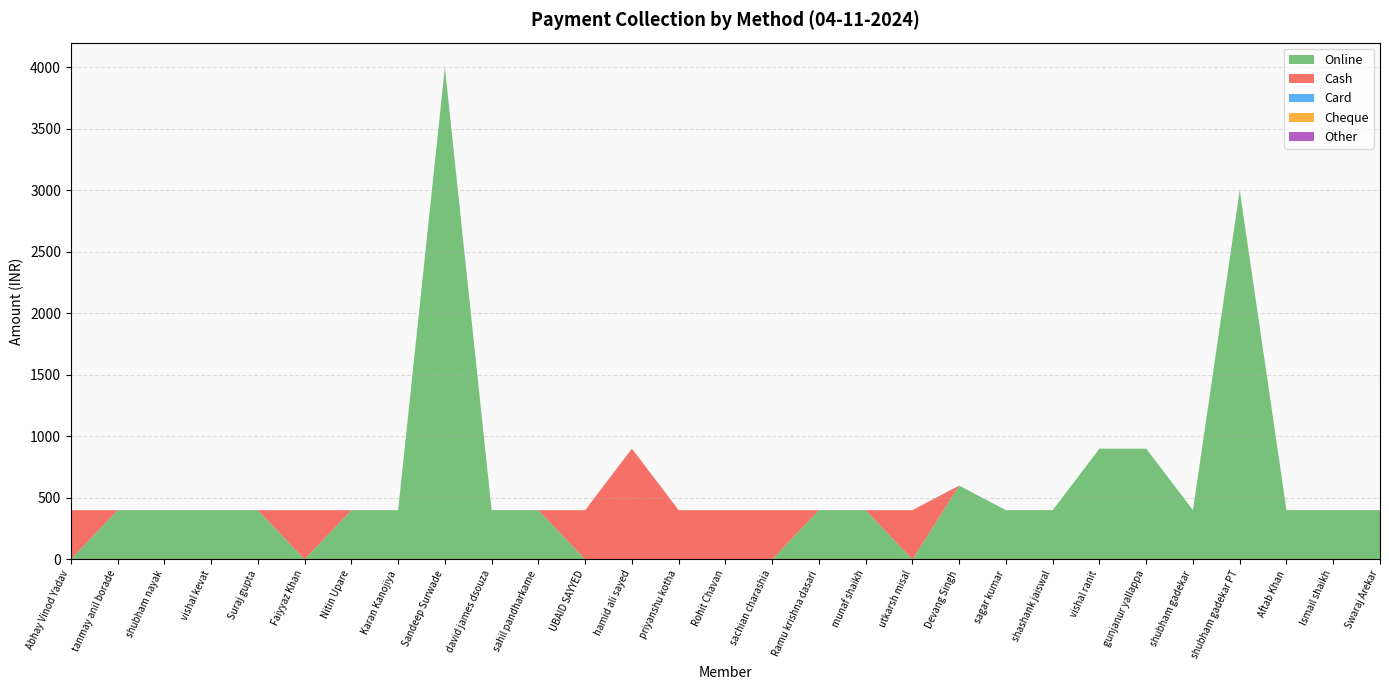

Reading left to right, what are all the values shown in this chart?

Online: Abhay Vinod Yadav=0	tanmay anil borade=400	shubham nayak=400	vishal kevat=400	Suraj gupta=400	Faiyyaz Khan=0	Nitin Upare=400	Karan Kanojiya=400	Sandeep Surwade=4000	david james dsouza=400	sahil pandharkame=400	UBAID SAYYED=0	hamid ali sayed=0	priyanshu kotha=0	Rohit Chavan=0	sachian charashia=0	Ramu krishna dasari=400	munaf shaikh=400	utkarsh misal=0	Devang Singh=600	sagar kumar=400	shashank jaiswal=400	vishal ranit=900	gunjanur yallappa=900	shubham gadekar=400	shubham gadekar PT=3000	Aftab Khan=400	Ismail shaikh=400	Swaraj Arekar=400
Cash: Abhay Vinod Yadav=400	tanmay anil borade=0	shubham nayak=0	vishal kevat=0	Suraj gupta=0	Faiyyaz Khan=400	Nitin Upare=0	Karan Kanojiya=0	Sandeep Surwade=0	david james dsouza=0	sahil pandharkame=0	UBAID SAYYED=400	hamid ali sayed=900	priyanshu kotha=400	Rohit Chavan=400	sachian charashia=400	Ramu krishna dasari=0	munaf shaikh=0	utkarsh misal=400	Devang Singh=0	sagar kumar=0	shashank jaiswal=0	vishal ranit=0	gunjanur yallappa=0	shubham gadekar=0	shubham gadekar PT=0	Aftab Khan=0	Ismail shaikh=0	Swaraj Arekar=0
Card: Abhay Vinod Yadav=0	tanmay anil borade=0	shubham nayak=0	vishal kevat=0	Suraj gupta=0	Faiyyaz Khan=0	Nitin Upare=0	Karan Kanojiya=0	Sandeep Surwade=0	david james dsouza=0	sahil pandharkame=0	UBAID SAYYED=0	hamid ali sayed=0	priyanshu kotha=0	Rohit Chavan=0	sachian charashia=0	Ramu krishna dasari=0	munaf shaikh=0	utkarsh misal=0	Devang Singh=0	sagar kumar=0	shashank jaiswal=0	vishal ranit=0	gunjanur yallappa=0	shubham gadekar=0	shubham gadekar PT=0	Aftab Khan=0	Ismail shaikh=0	Swaraj Arekar=0
Cheque: Abhay Vinod Yadav=0	tanmay anil borade=0	shubham nayak=0	vishal kevat=0	Suraj gupta=0	Faiyyaz Khan=0	Nitin Upare=0	Karan Kanojiya=0	Sandeep Surwade=0	david james dsouza=0	sahil pandharkame=0	UBAID SAYYED=0	hamid ali sayed=0	priyanshu kotha=0	Rohit Chavan=0	sachian charashia=0	Ramu krishna dasari=0	munaf shaikh=0	utkarsh misal=0	Devang Singh=0	sagar kumar=0	shashank jaiswal=0	vishal ranit=0	gunjanur yallappa=0	shubham gadekar=0	shubham gadekar PT=0	Aftab Khan=0	Ismail shaikh=0	Swaraj Arekar=0
Other: Abhay Vinod Yadav=0	tanmay anil borade=0	shubham nayak=0	vishal kevat=0	Suraj gupta=0	Faiyyaz Khan=0	Nitin Upare=0	Karan Kanojiya=0	Sandeep Surwade=0	david james dsouza=0	sahil pandharkame=0	UBAID SAYYED=0	hamid ali sayed=0	priyanshu kotha=0	Rohit Chavan=0	sachian charashia=0	Ramu krishna dasari=0	munaf shaikh=0	utkarsh misal=0	Devang Singh=0	sagar kumar=0	shashank jaiswal=0	vishal ranit=0	gunjanur yallappa=0	shubham gadekar=0	shubham gadekar PT=0	Aftab Khan=0	Ismail shaikh=0	Swaraj Arekar=0